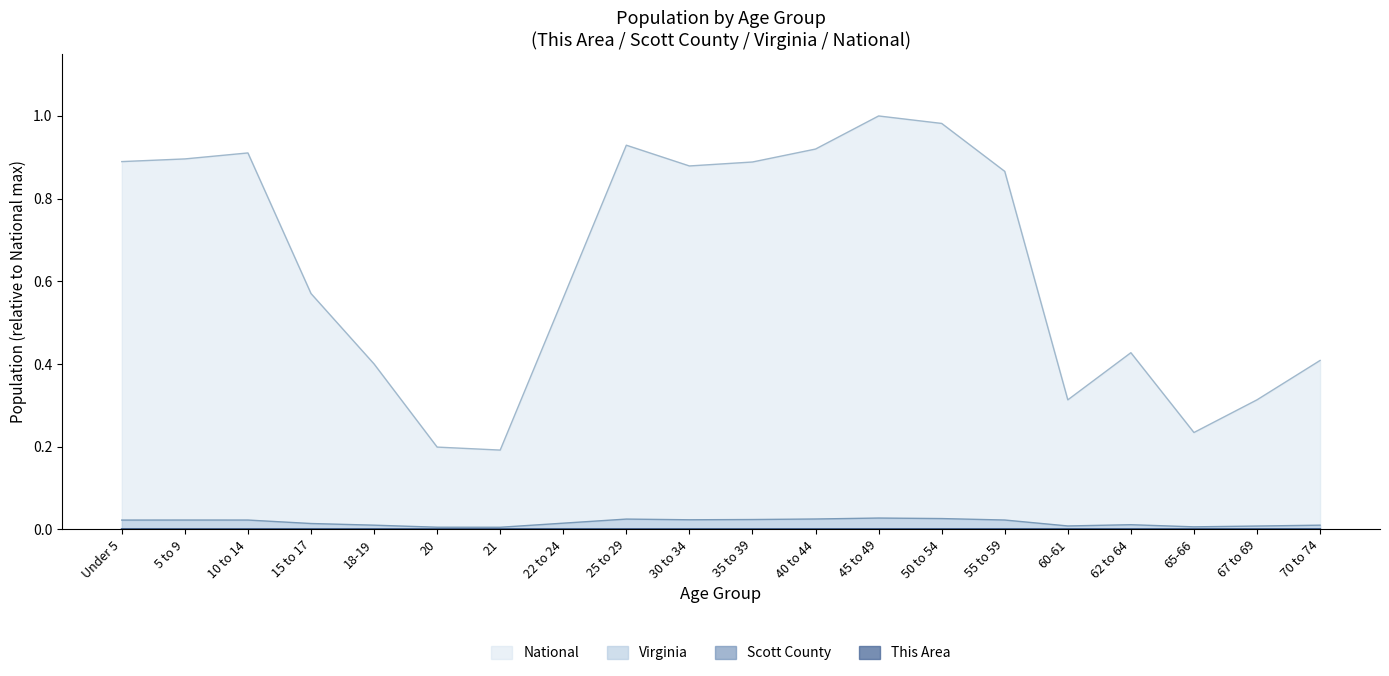

What is the value of the National point at the 18th from the left?

0.2